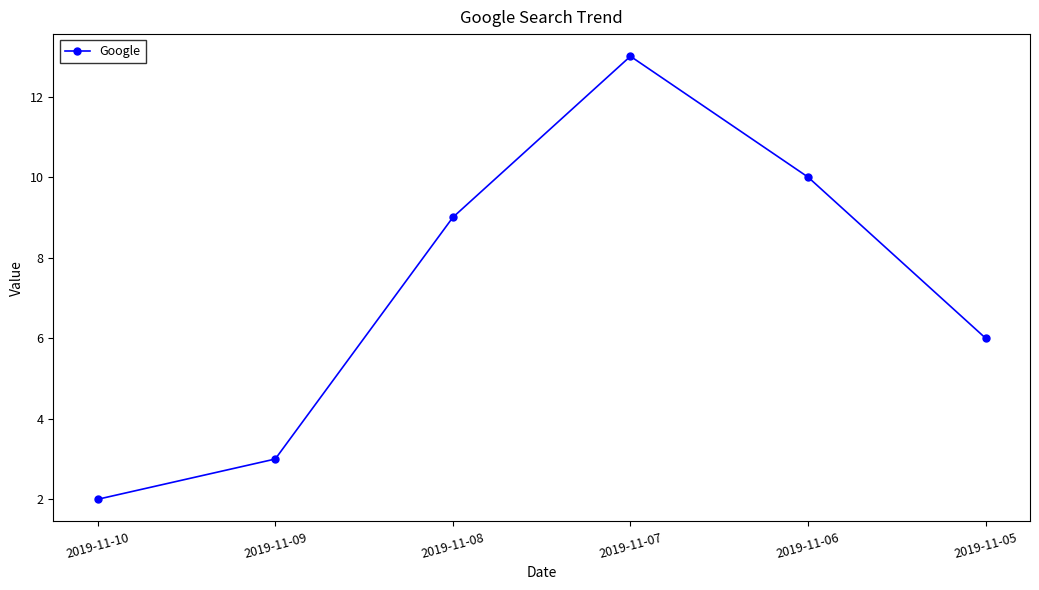

True or false: the data shows 10 at 2019-11-06.

True